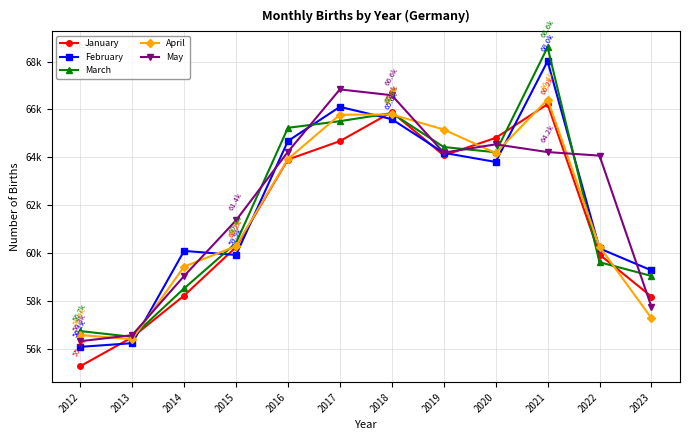

What are all the series names shown in the legend?

January, February, March, April, May